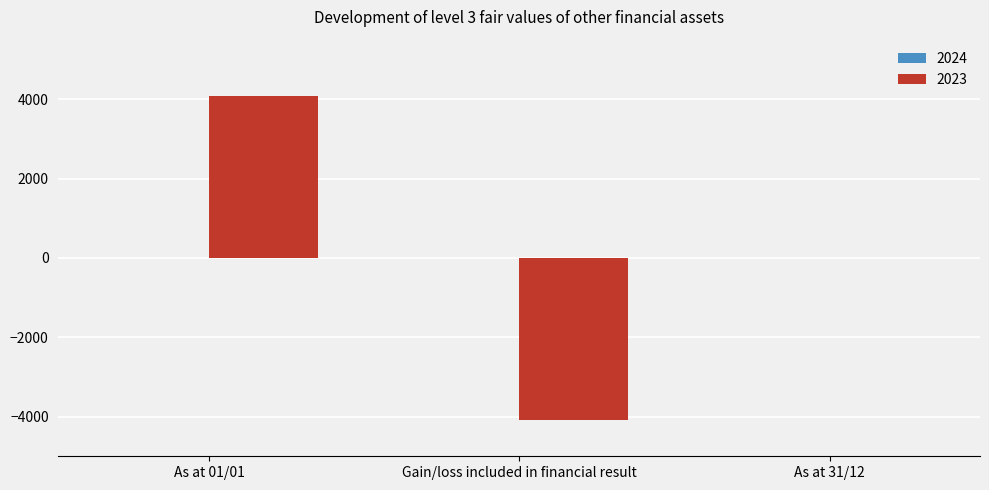

What is the maximum value shown in the chart?

4087